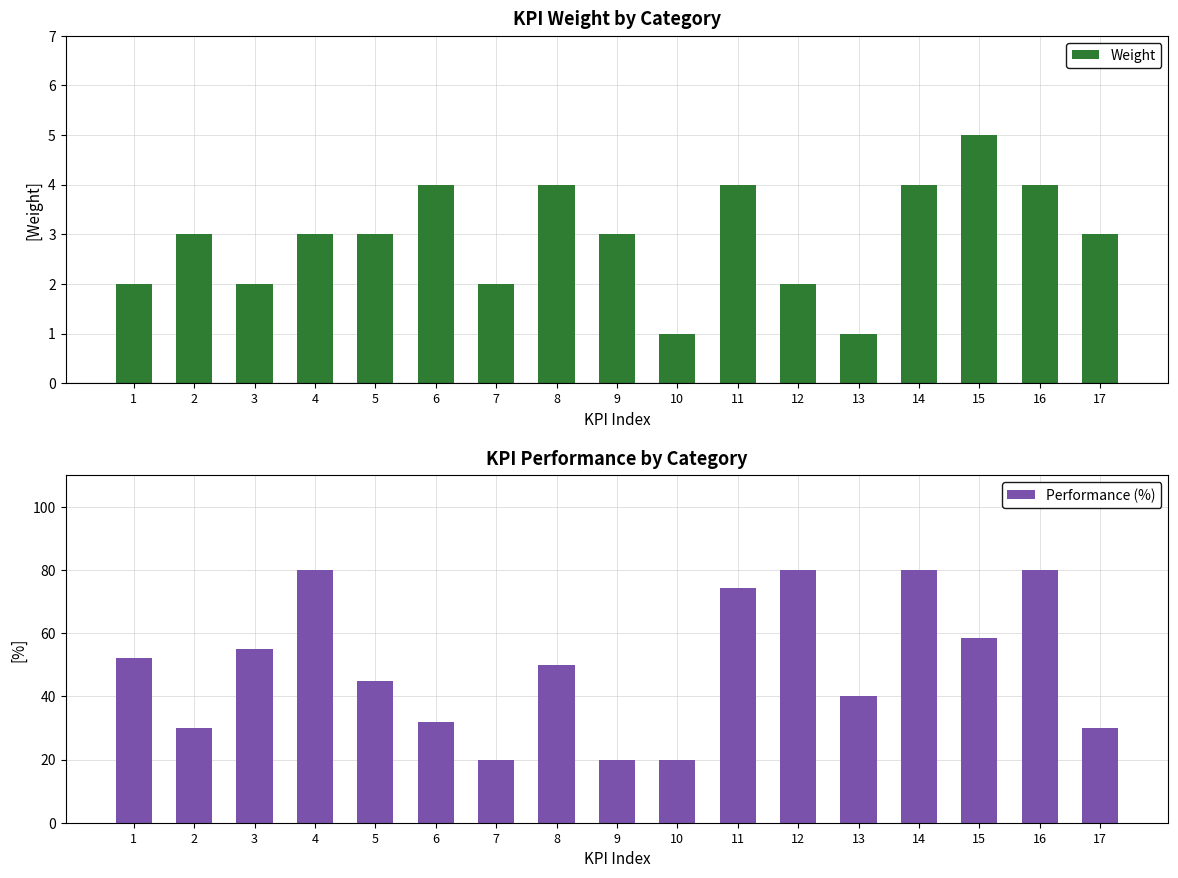

How many groups of bars are there?

17